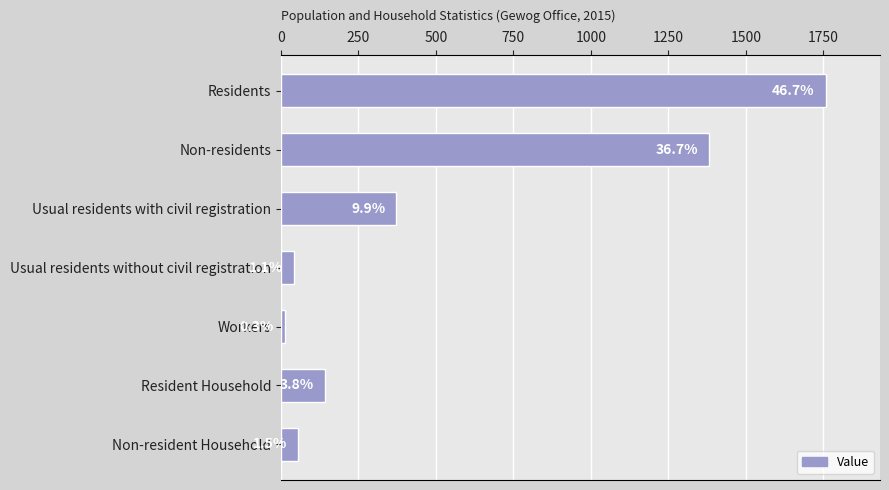

Are the bars horizontal?

Yes